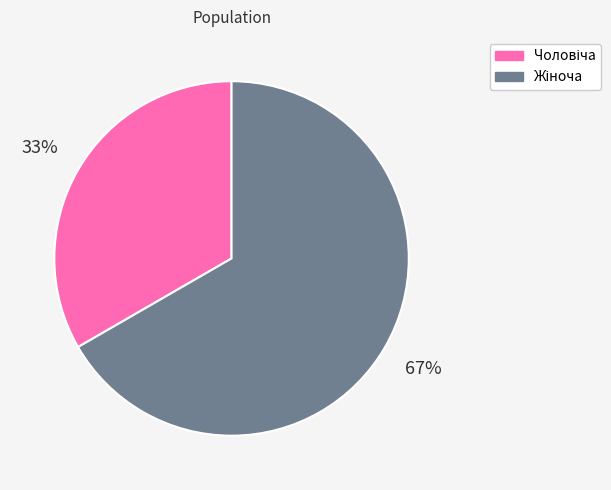

To the nearest percent, what is the average slice percentage?

50%